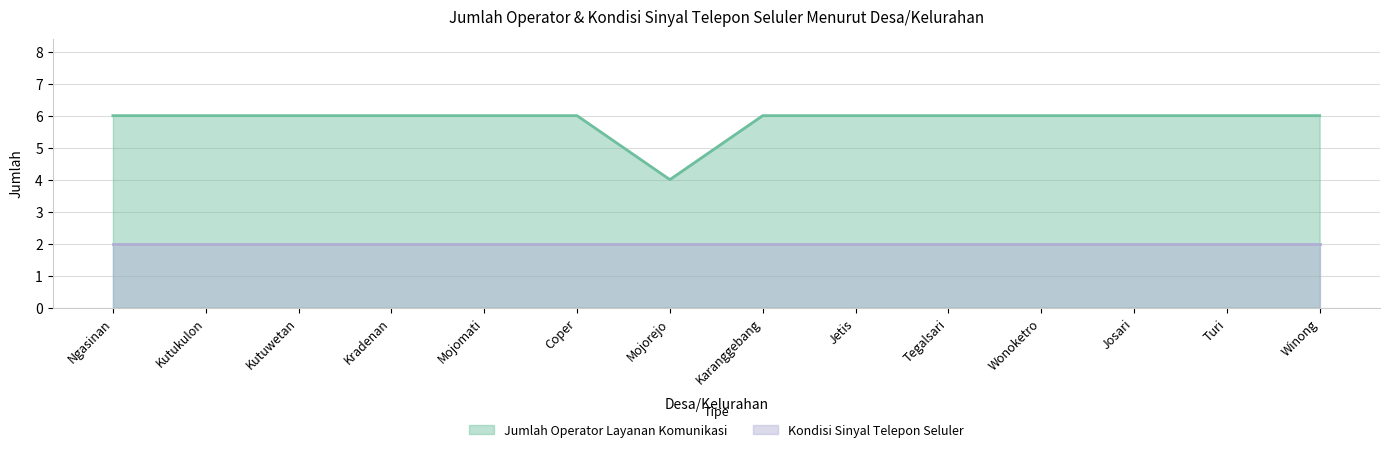

What is the difference between the maximum and minimum values?

2